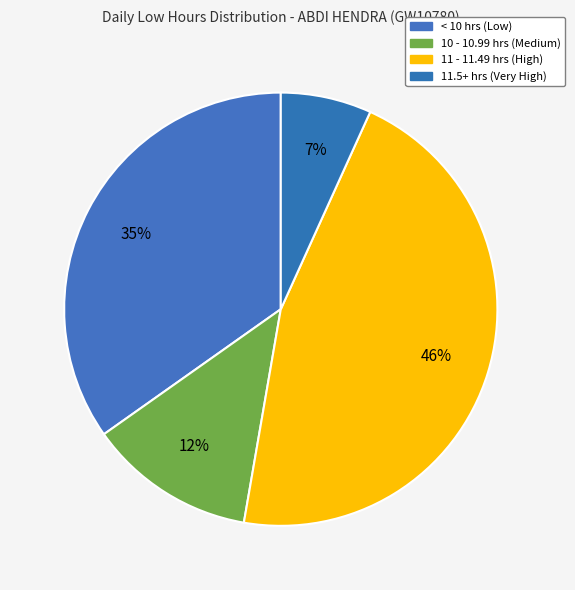

How many segments does this pie chart have?

4